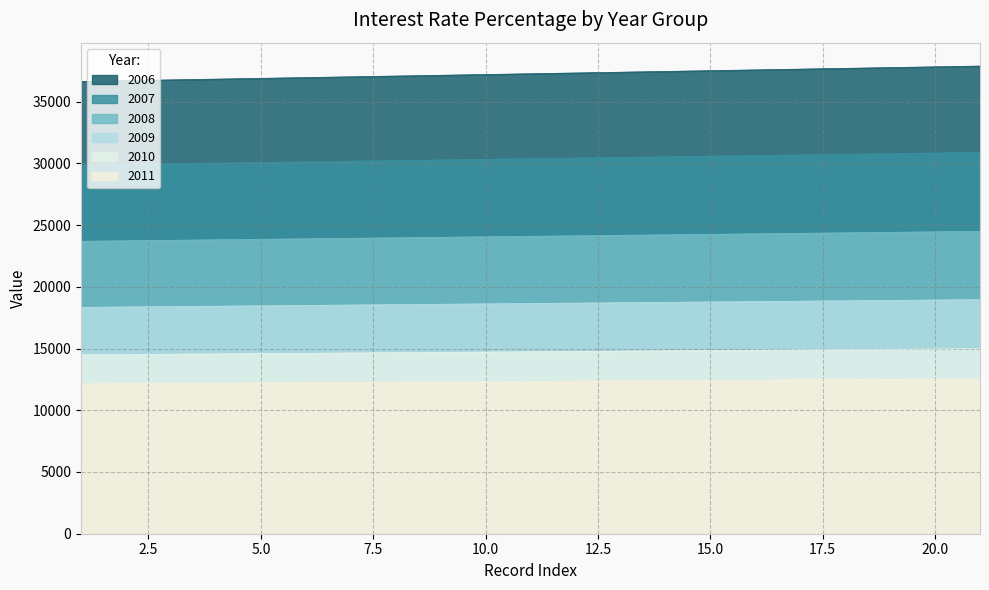

Which series has the widest spread of values?

2006